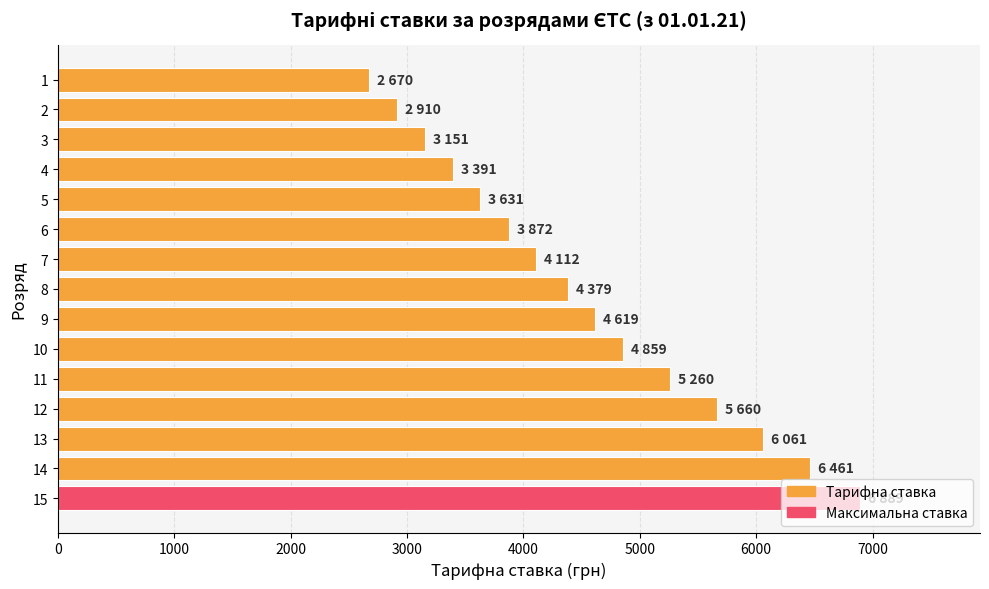

What is the sum of all values?

67925